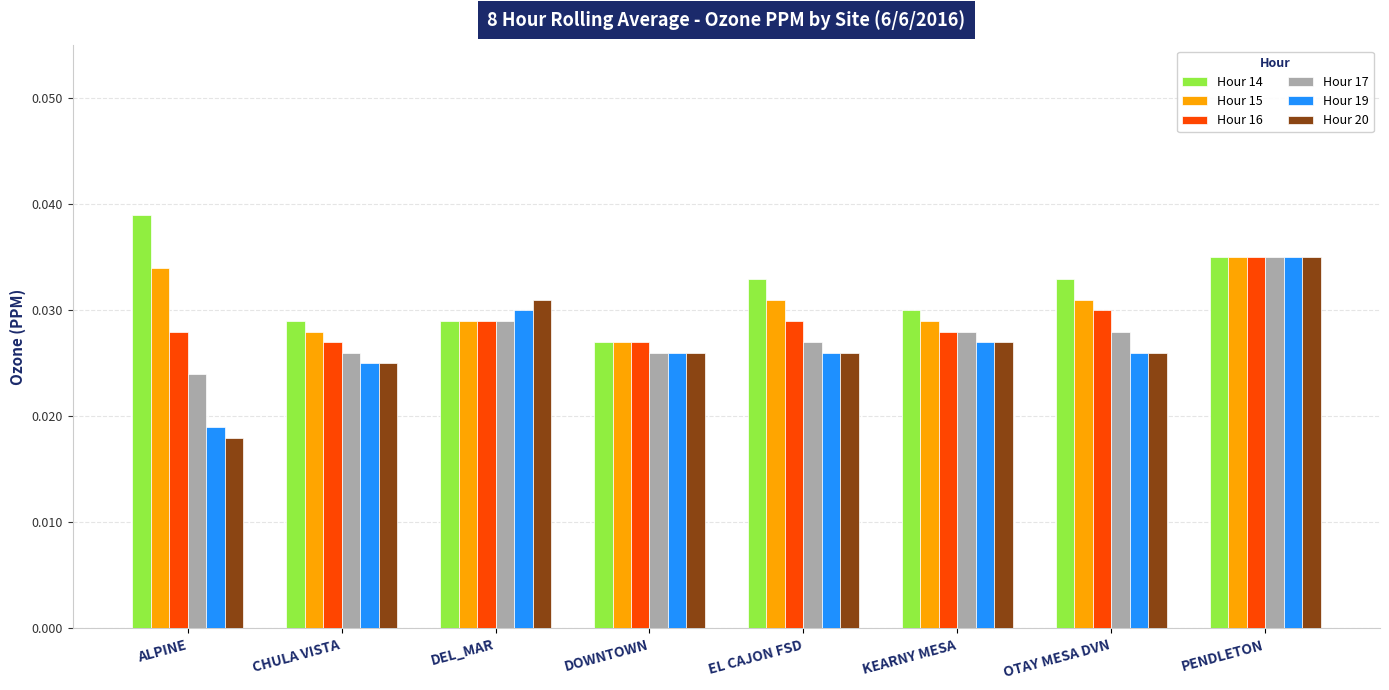

What are all the series names shown in the legend?

Hour 14, Hour 15, Hour 16, Hour 17, Hour 19, Hour 20